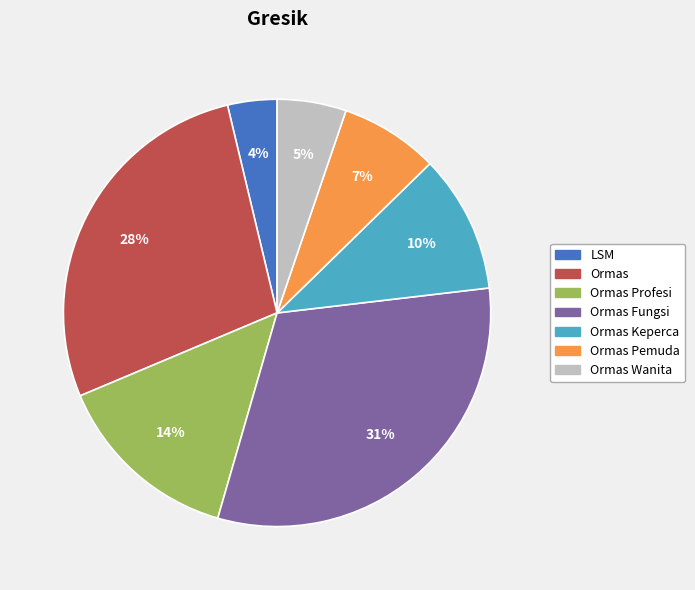

What is the largest slice in the pie chart?

Ormas Fungsi